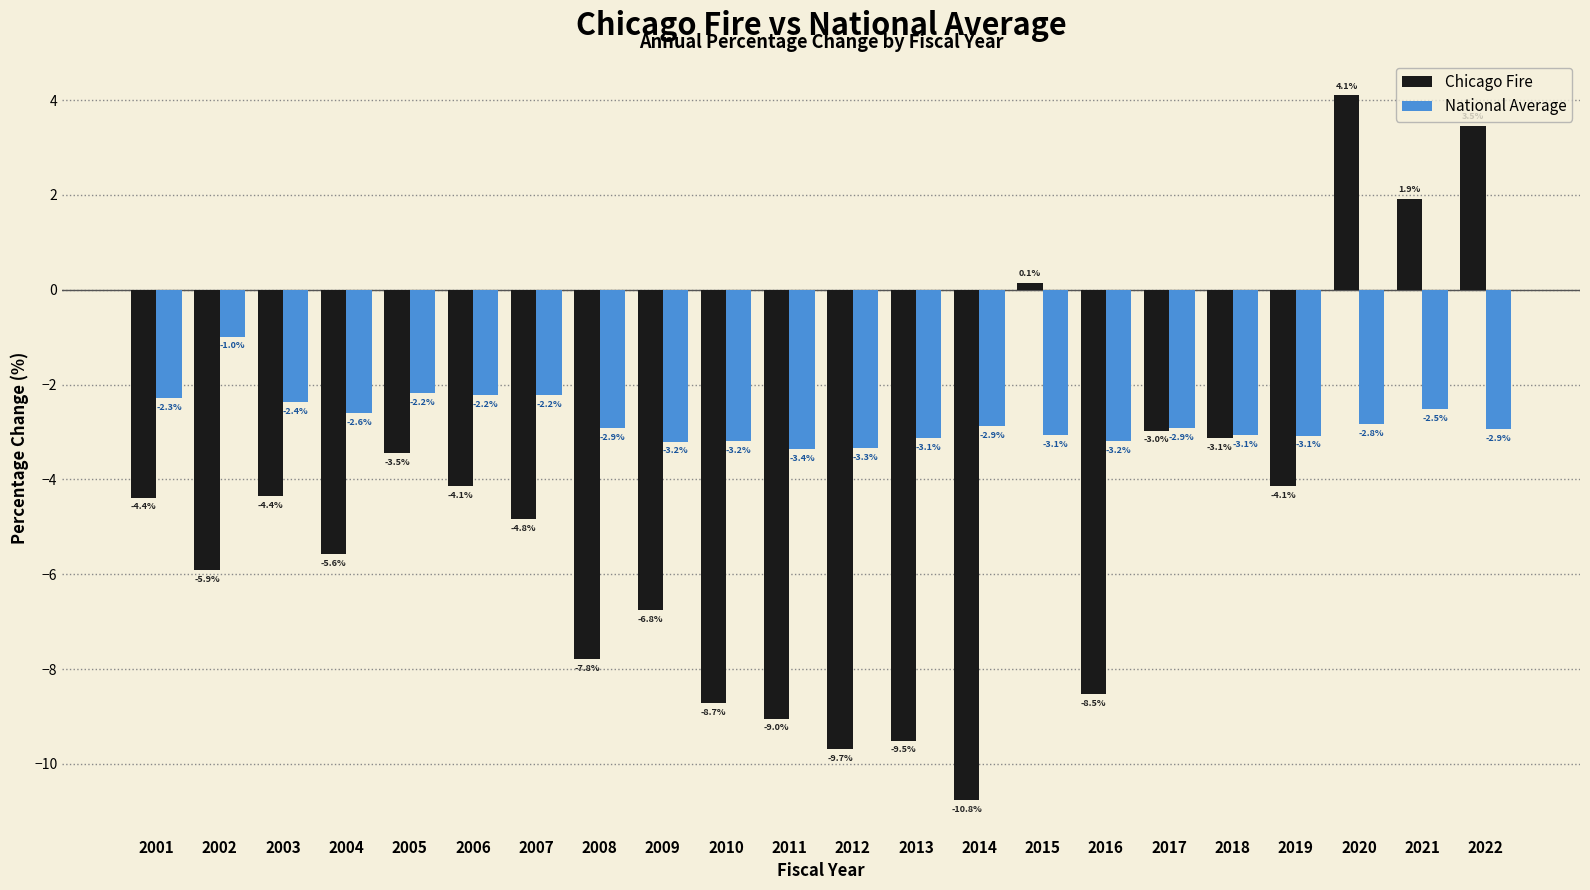

Reading left to right, transcribe all the data shown in this chart.

Chicago Fire: -4.4	-5.9	-4.4	-5.6	-3.5	-4.1	-4.8	-7.8	-6.8	-8.7	-9.0	-9.7	-9.5	-10.8	0.1	-8.5	-3.0	-3.1	-4.1	4.1	1.9	3.5
National Average: -2.3	-1.0	-2.4	-2.6	-2.2	-2.2	-2.2	-2.9	-3.2	-3.2	-3.4	-3.3	-3.1	-2.9	-3.1	-3.2	-2.9	-3.1	-3.1	-2.8	-2.5	-2.9